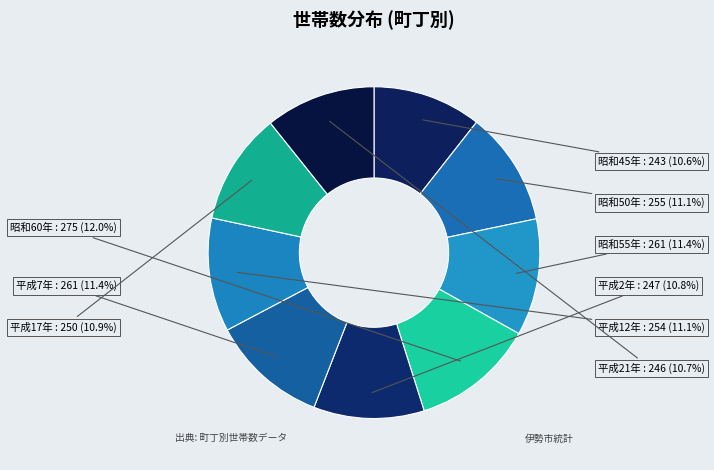

Between 昭和50年 and 平成2年, which is larger?

昭和50年